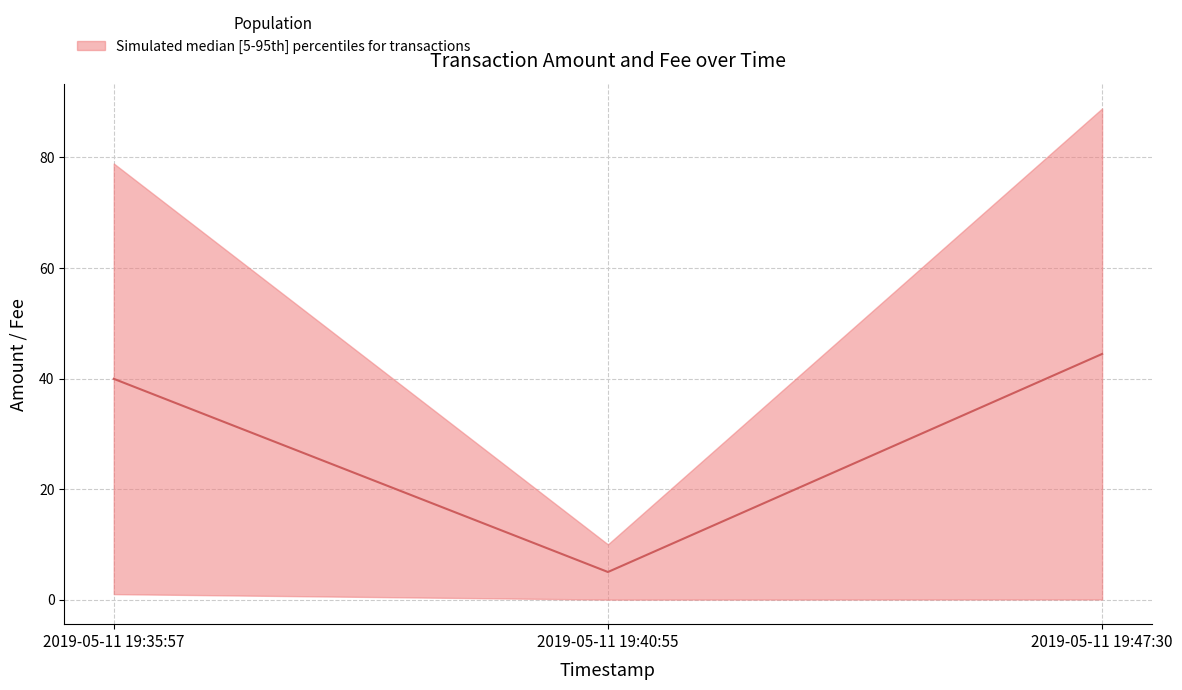

List the labels in order of value, largest first.

2019-05-11 19:47:30, 2019-05-11 19:35:57, 2019-05-11 19:40:55